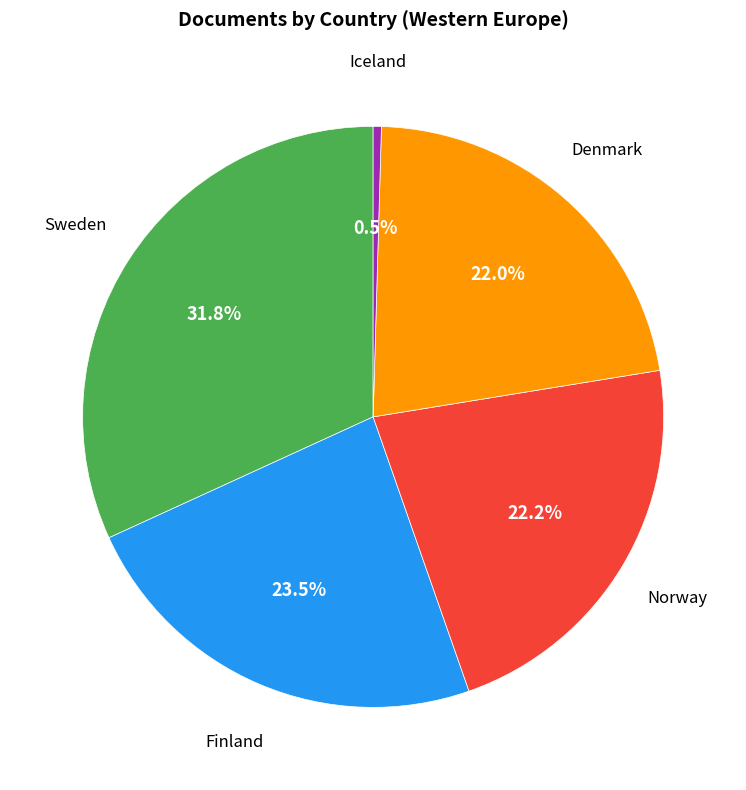

Is there any slice that represents more than half of the pie?

No